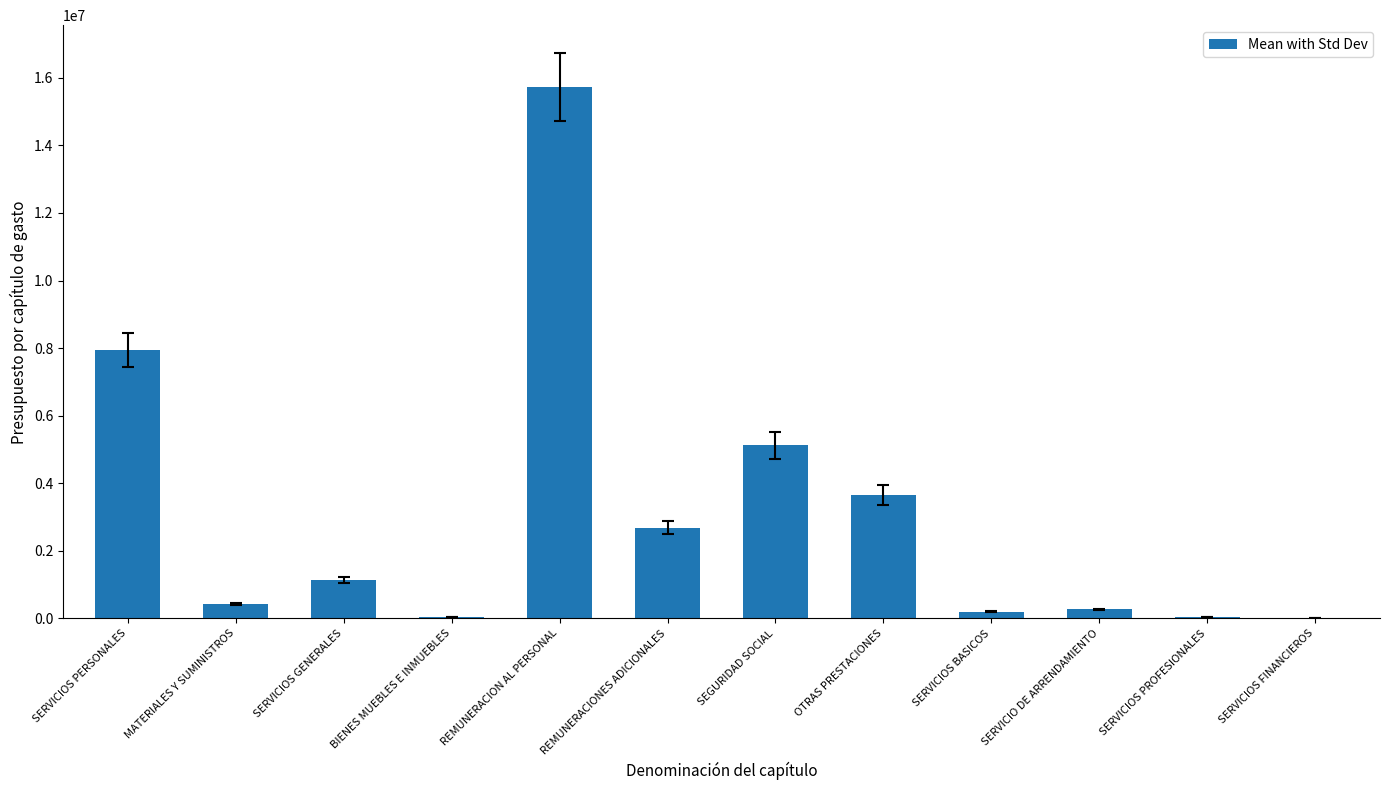

Is it true that the value at SERVICIOS GENERALES is 444941.3?

False